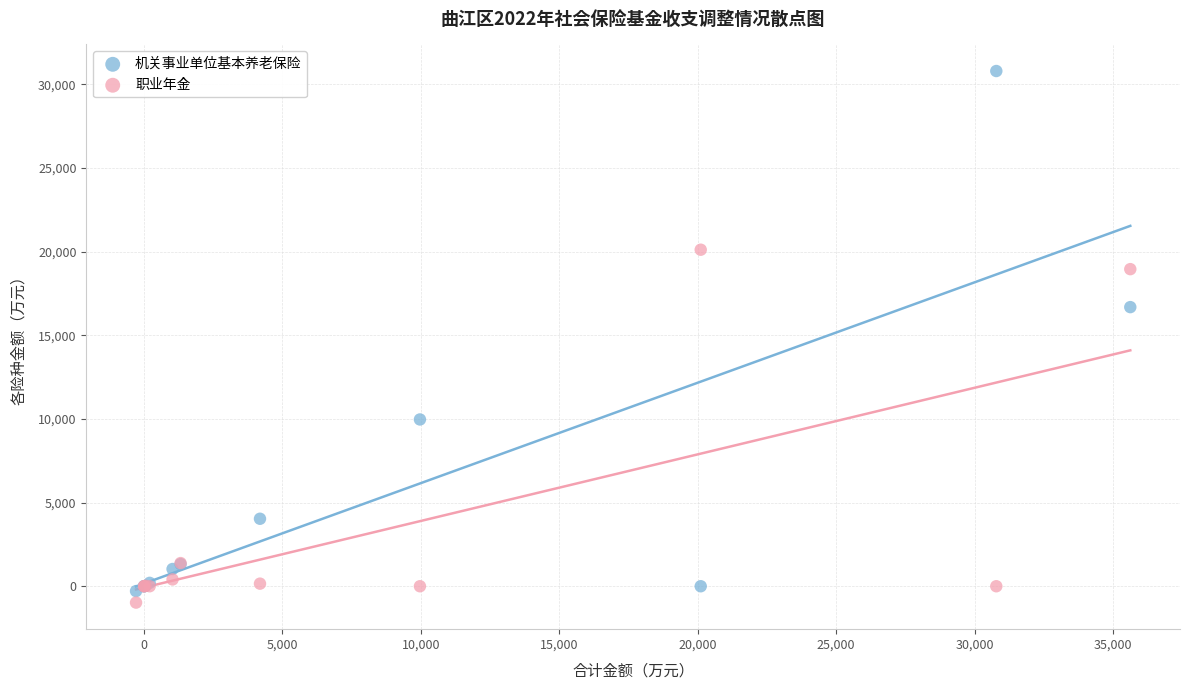

Which series reaches the minimum Y coordinate?

职业年金